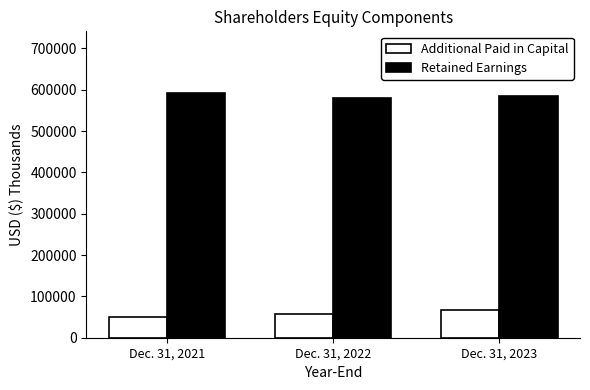

What is the minimum value for Retained Earnings?

580554